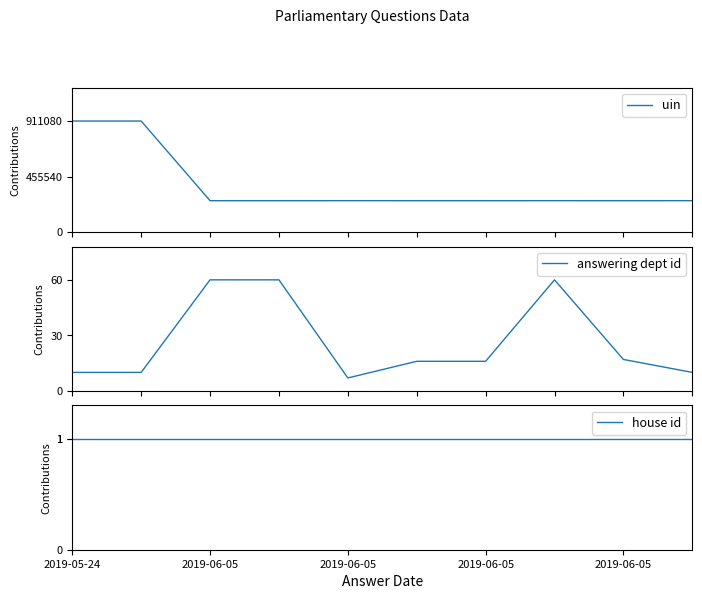

What is the total value across all series at 9?

257795